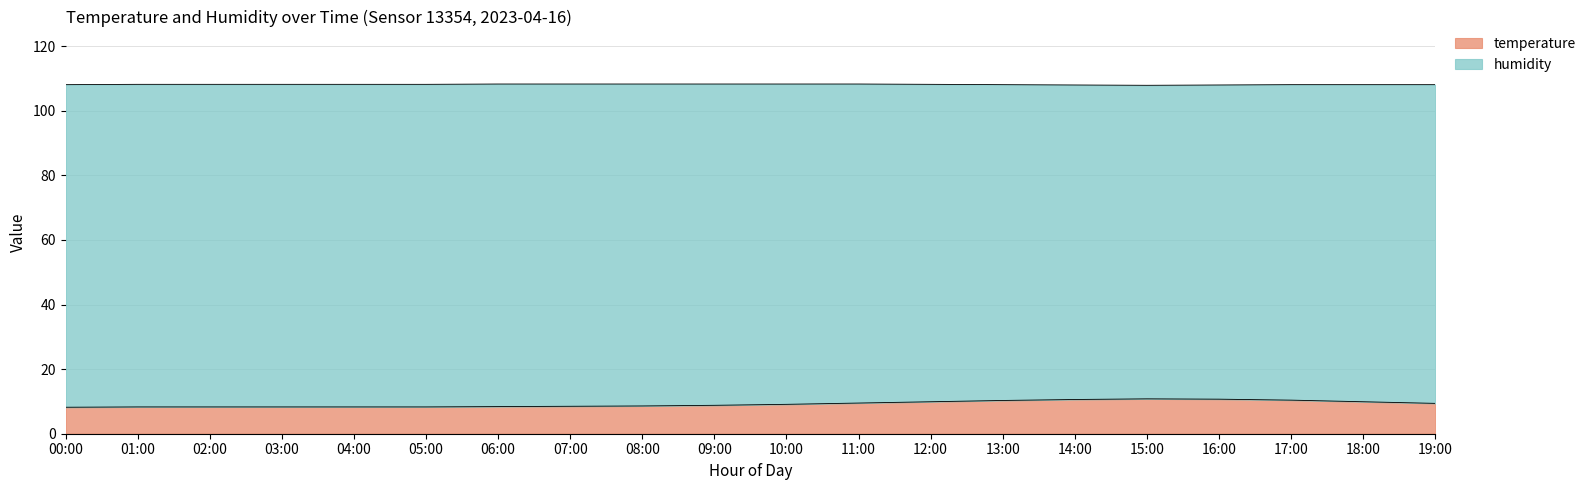

How many data points does each series have?

20